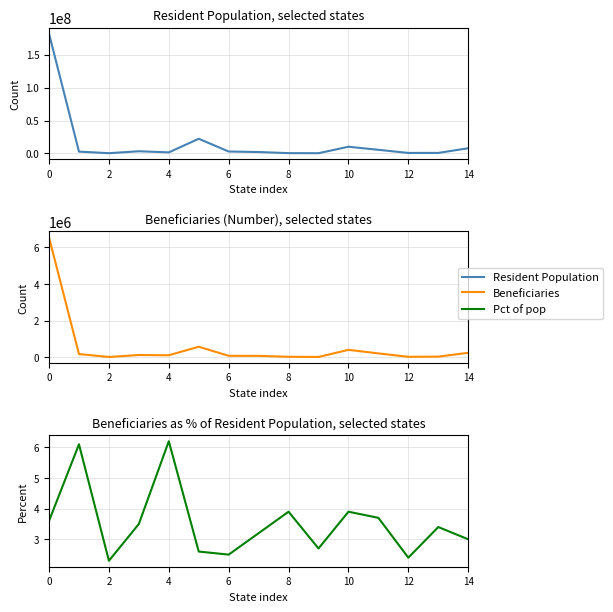

What is the difference between the second highest and second lowest values in the Beneficiaries series?

559455.0